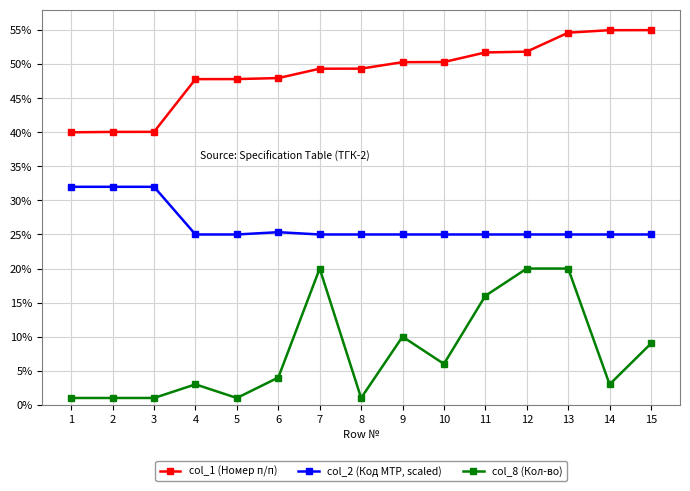

Which series has the widest spread of values?

col_8 (Кол-во)